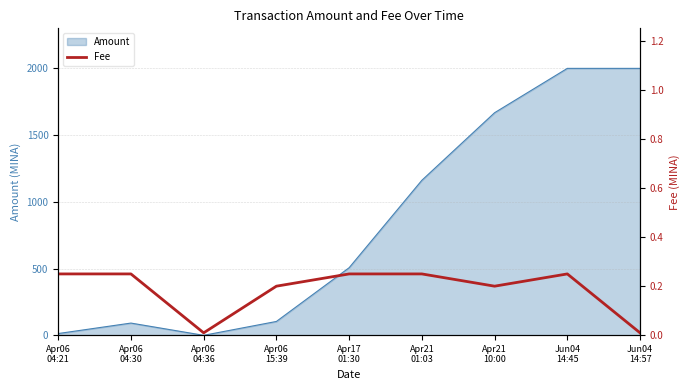

True or false: the data shows 0.1 at Apr21
10:00.

False